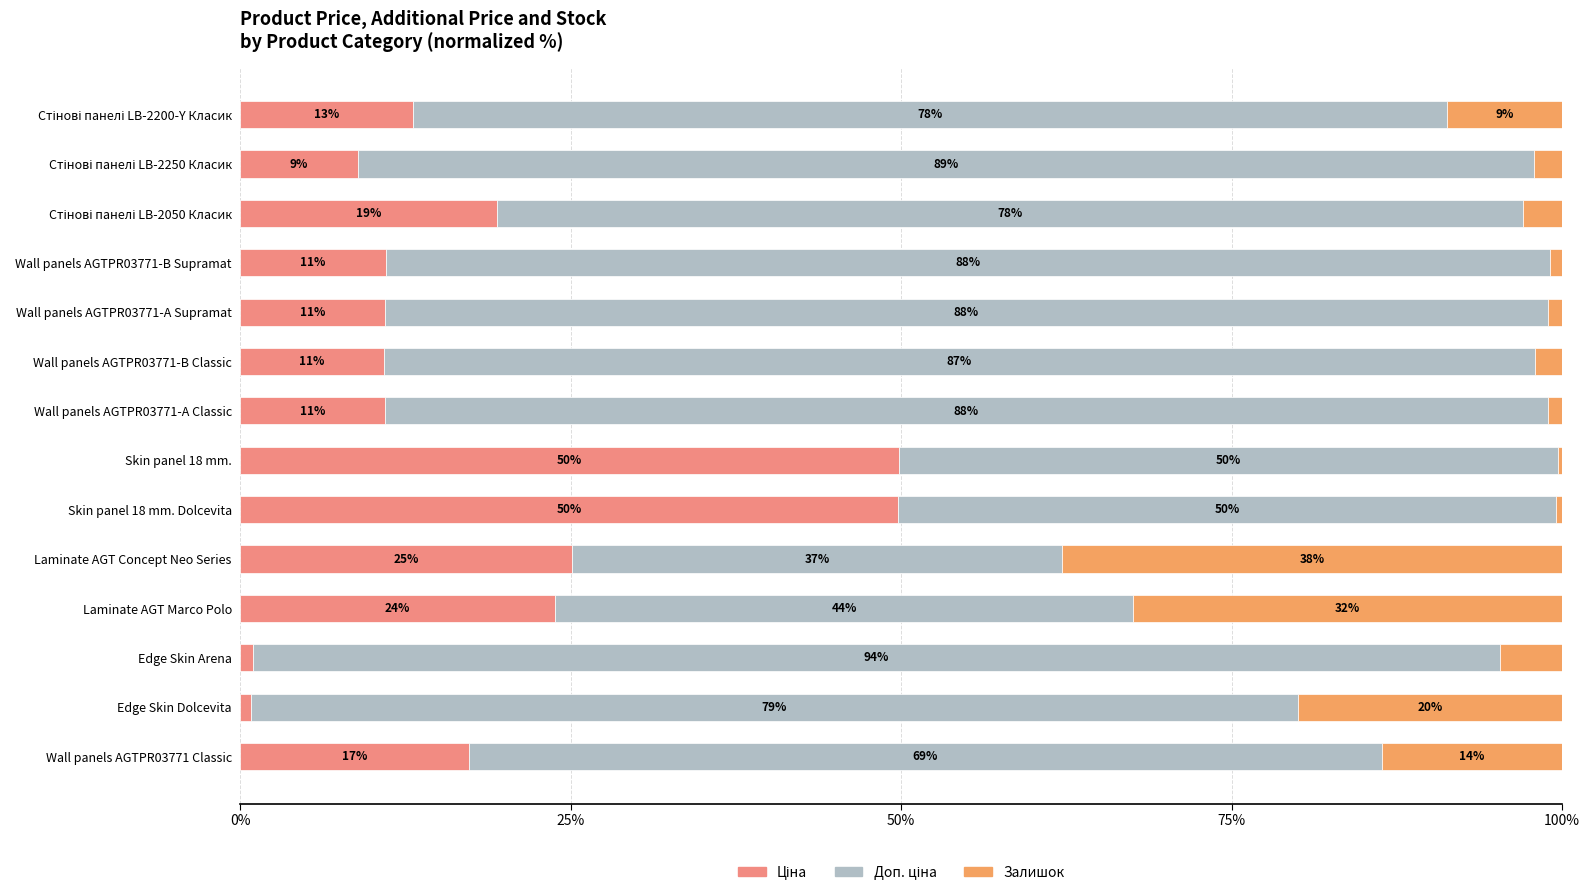

What is the total value across all series at Edge Skin Dolcevita?

100.0